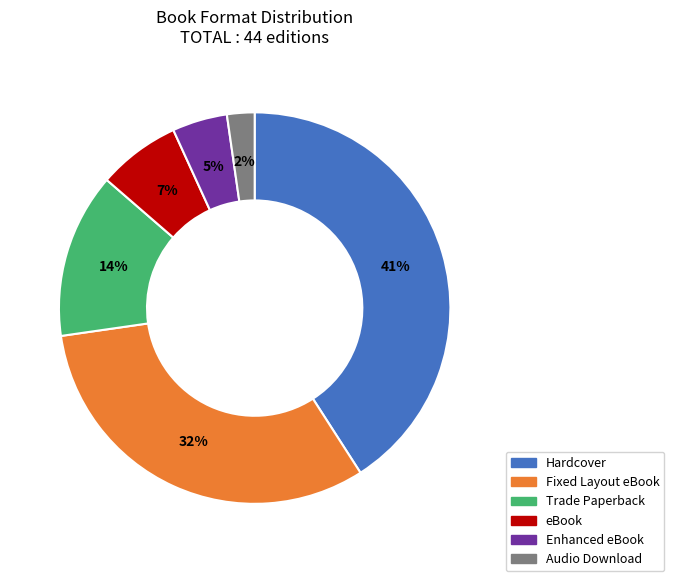

Which has a higher value, Fixed Layout eBook or Trade Paperback?

Fixed Layout eBook